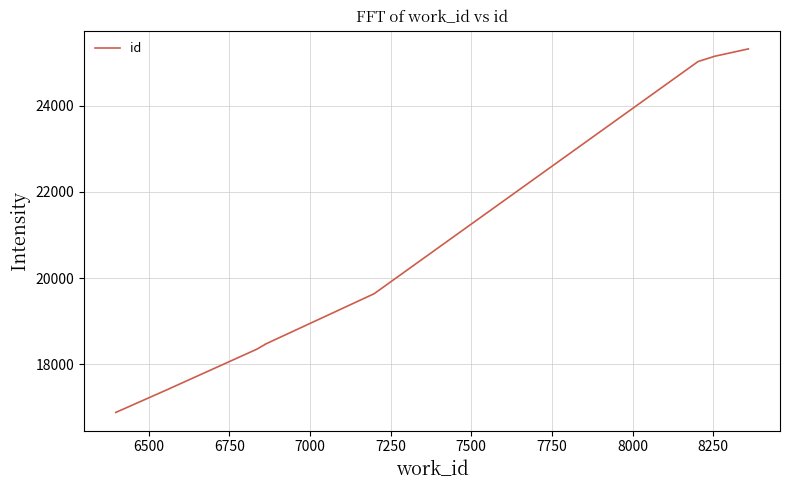

Is this an area chart (filled region under the line)?

No